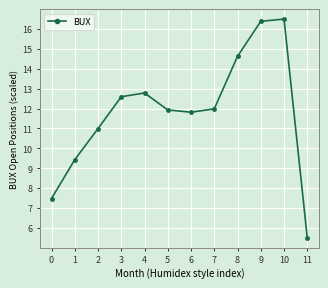

What is the sum of all values?

142.0